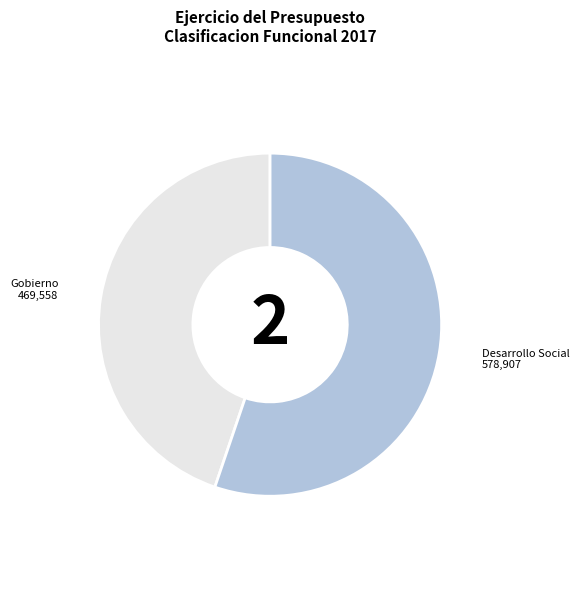

Which has a higher value, Desarrollo Social or Gobierno?

Desarrollo Social